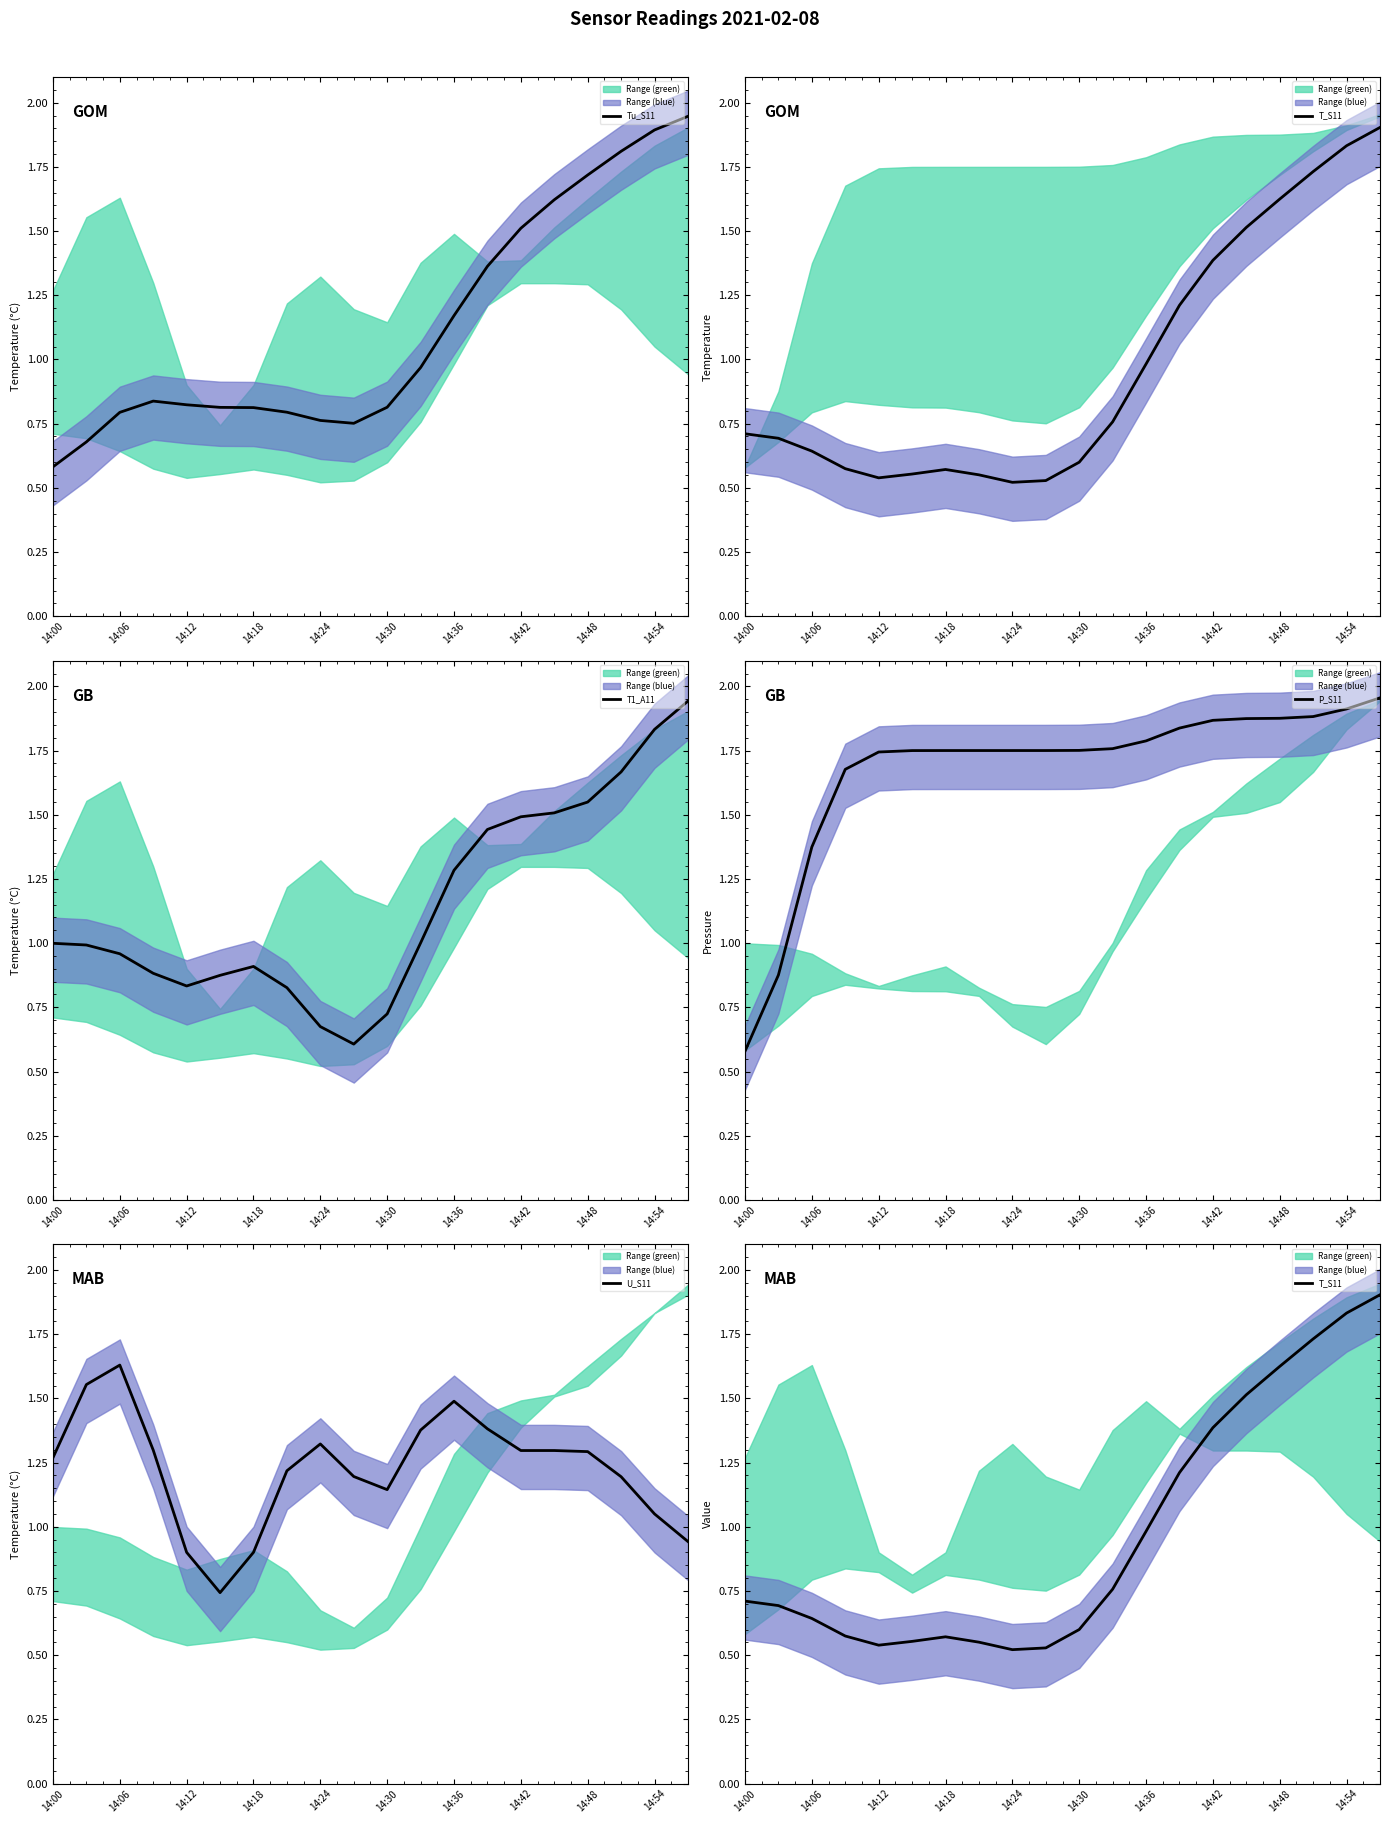

Which series ends up on top after the final intersection of T1_A11 and U_S11?

T1_A11